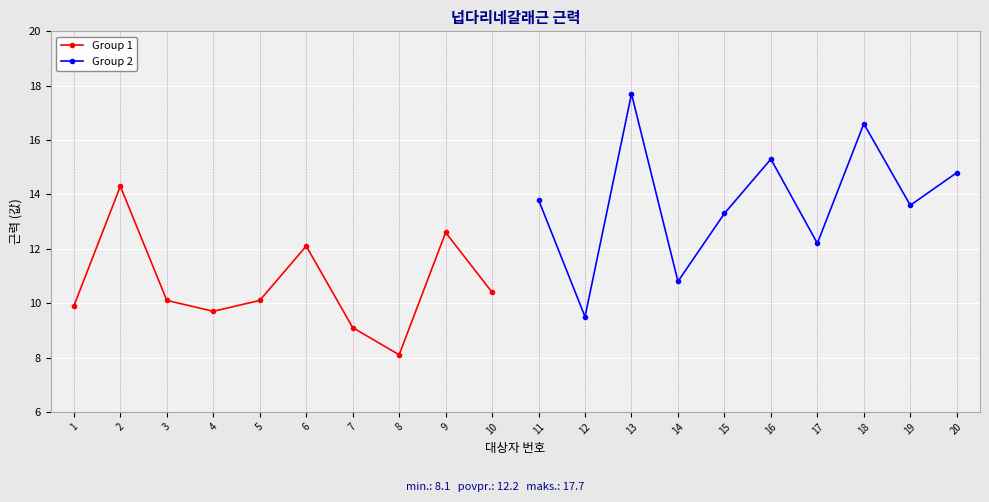

At which label is Group 2 closest to 13?

15